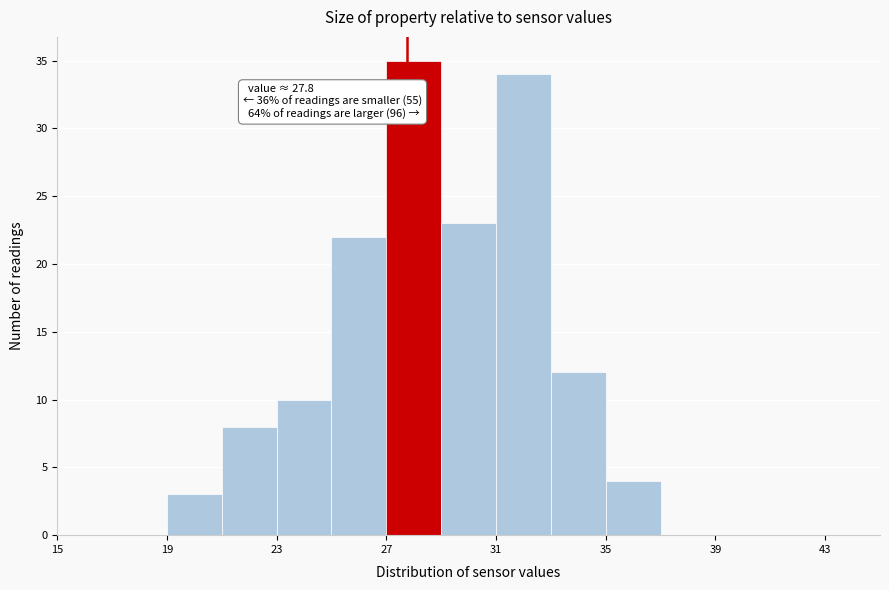

Which range on the x-axis has the tallest bar?

27 to 29